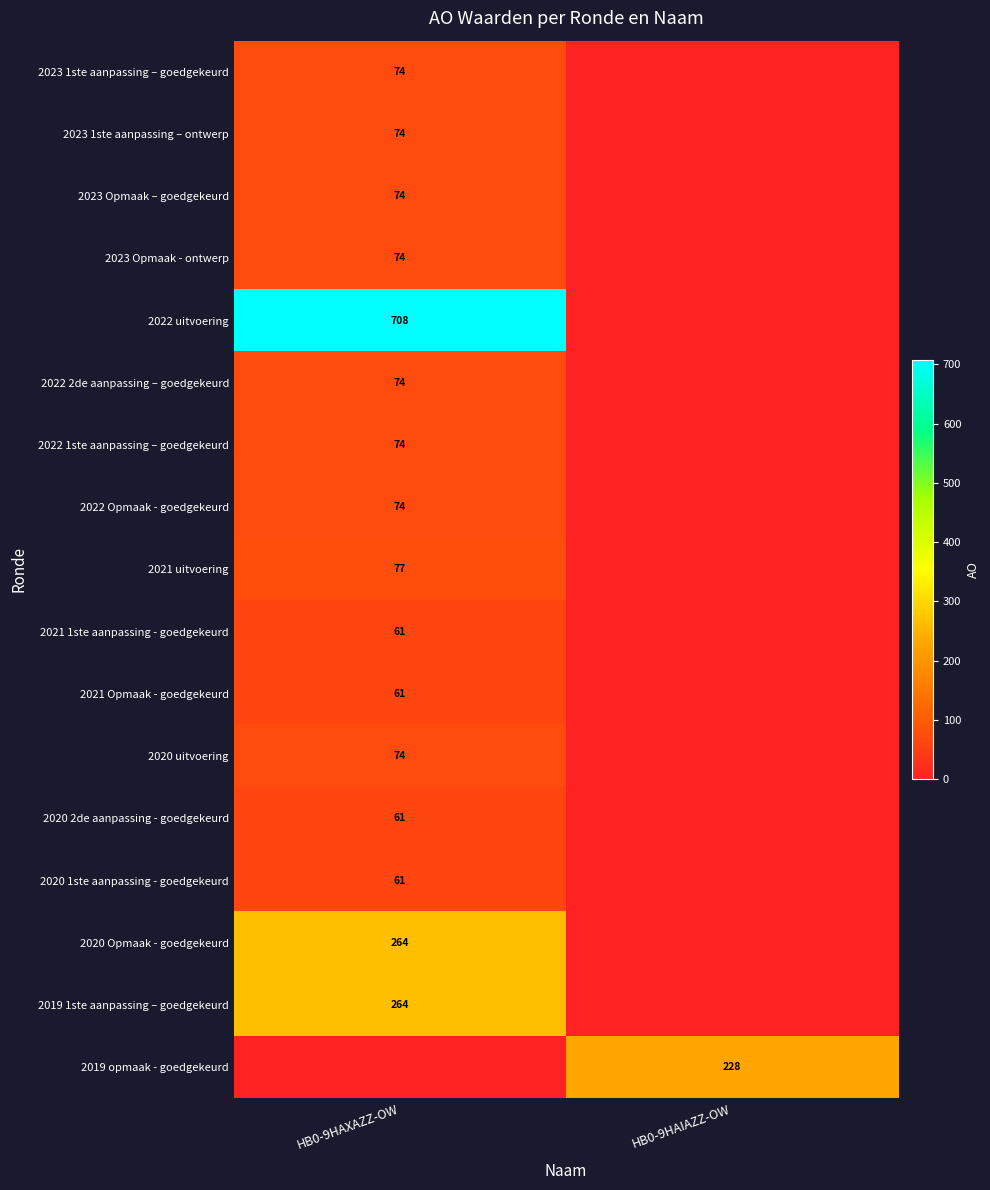

What is the spread (max minus min) of values at HB0-9HAXAZZ-OW?

708